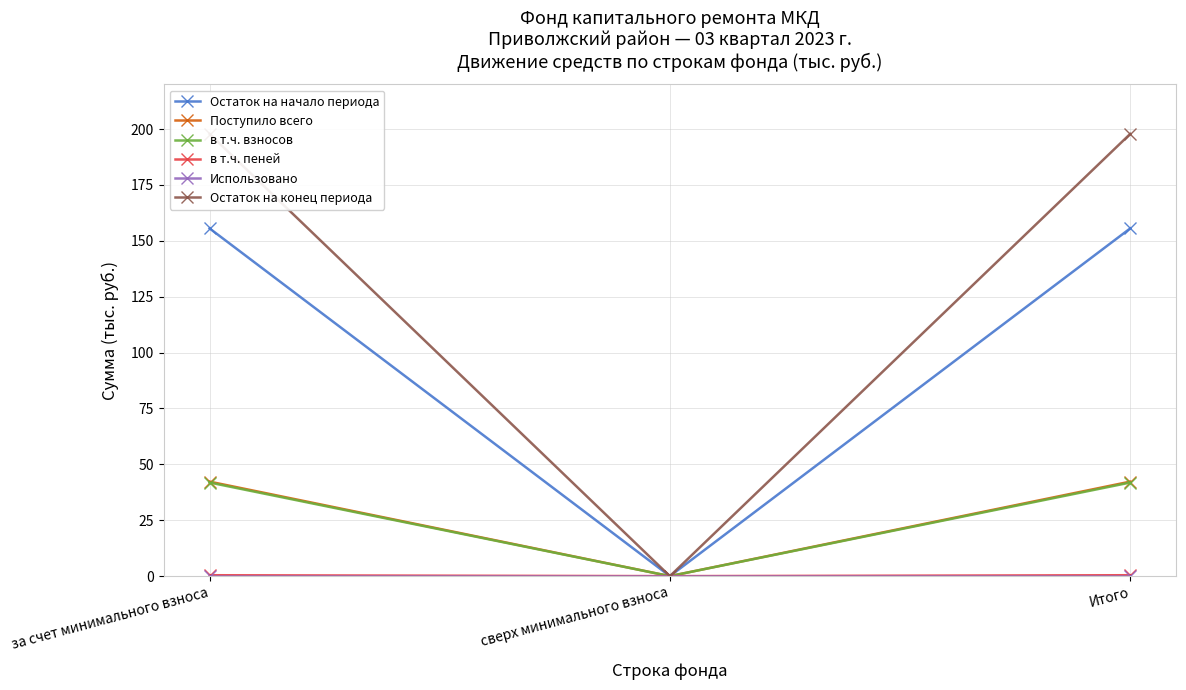

What is the label of the 2nd point from the left?

сверх минимального взноса